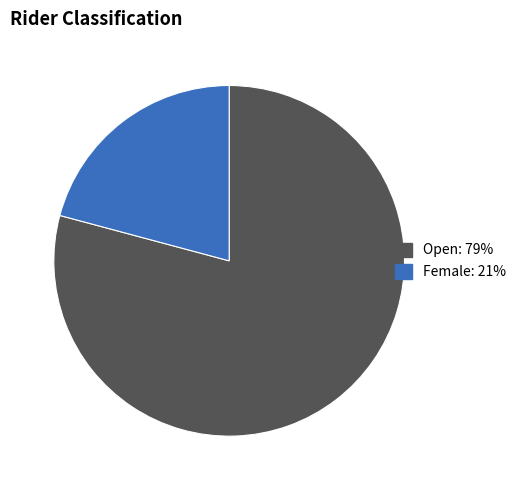

Does Female account for over 50% of the chart?

No